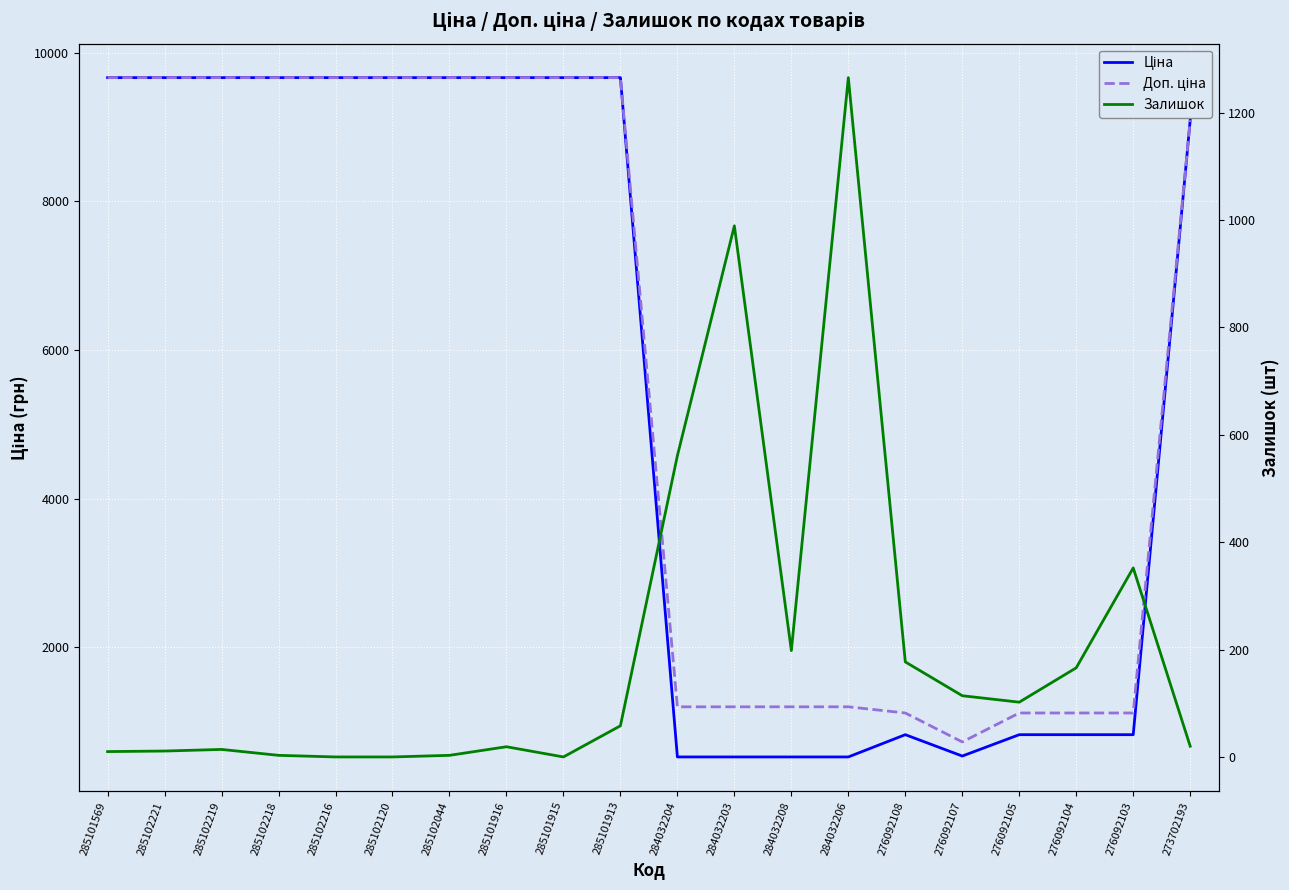

What is the label of the 11th point from the left?

284032204